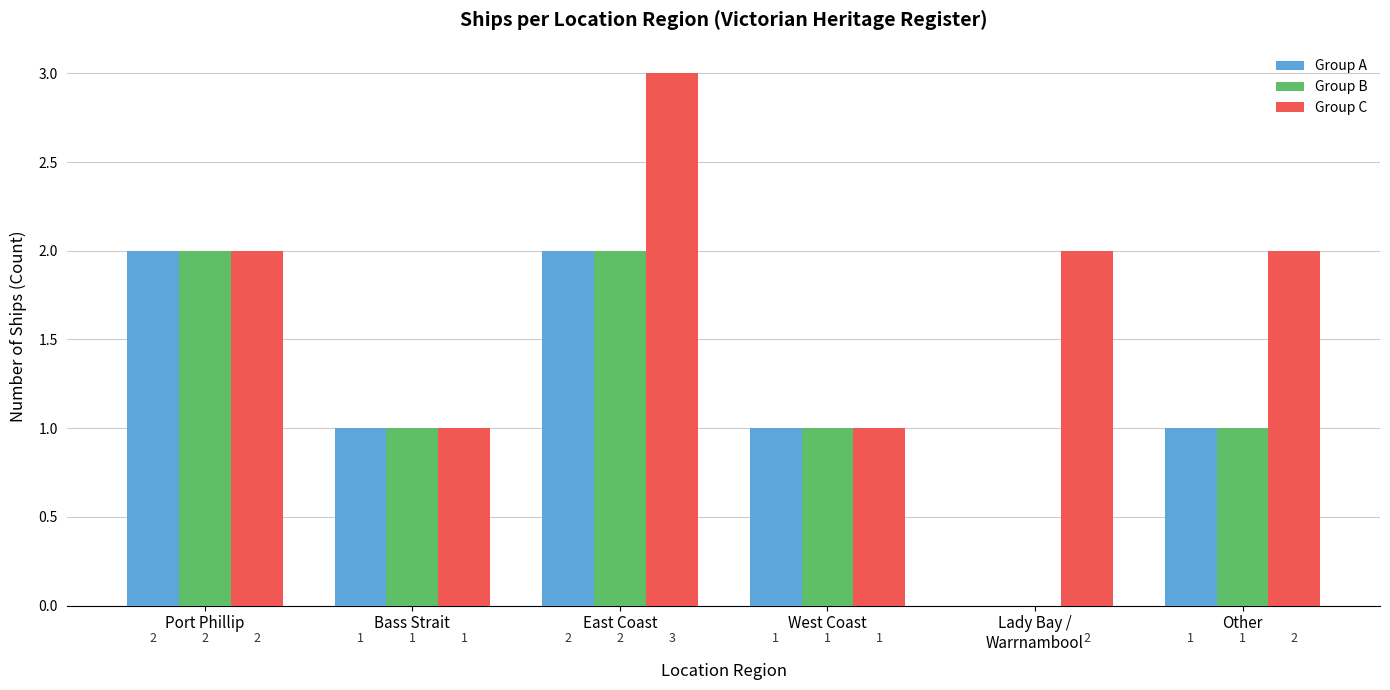

How many groups of bars are there?

6